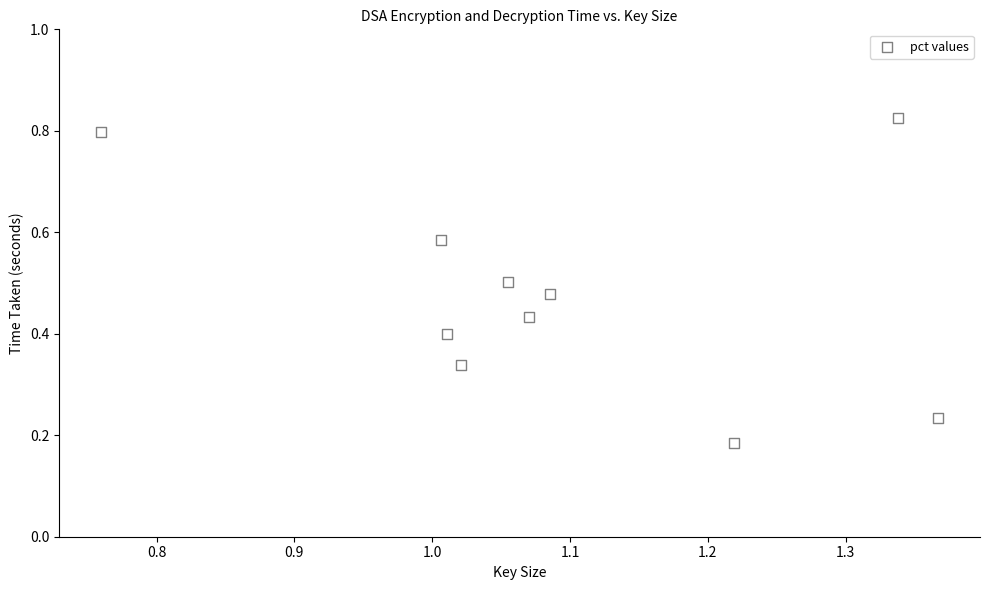

What is the average X value?

1.1